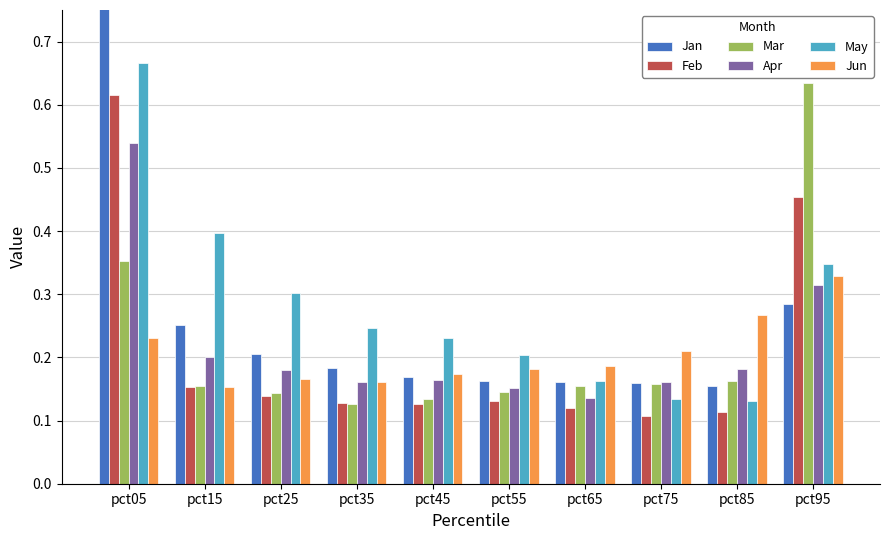

Between pct05 and pct45, which series saw the biggest shift?

Jan